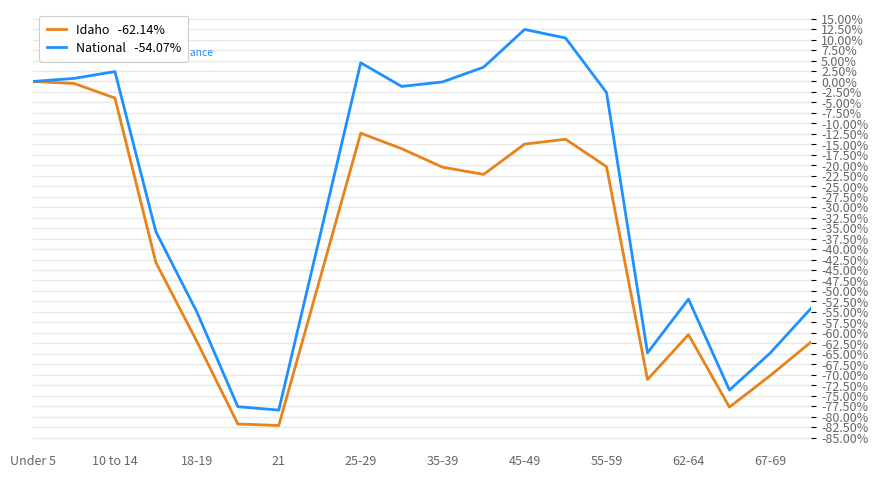

How many lines are shown in the chart?

2